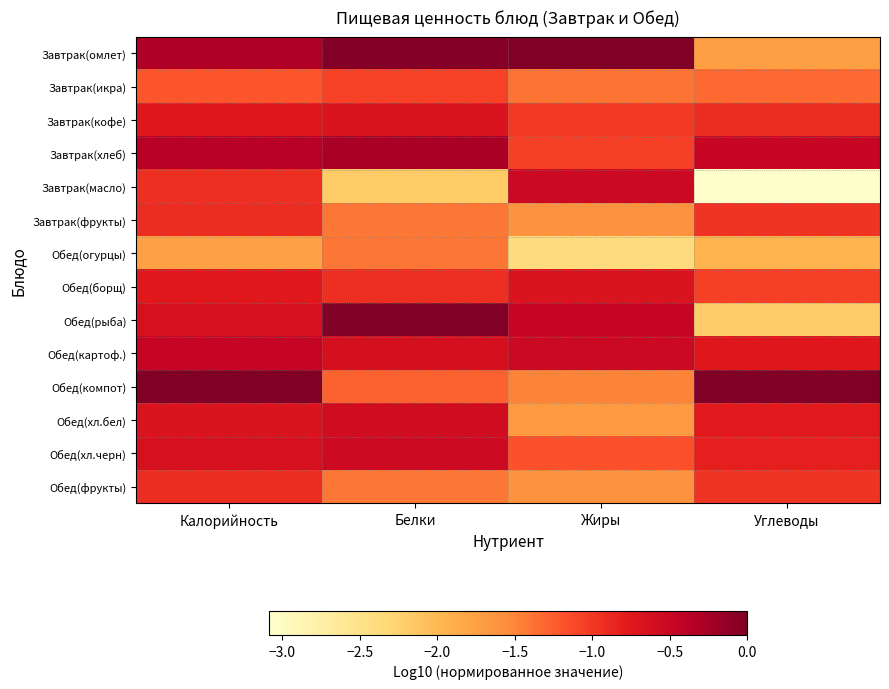

Which category has the highest value across all series?

Жиры